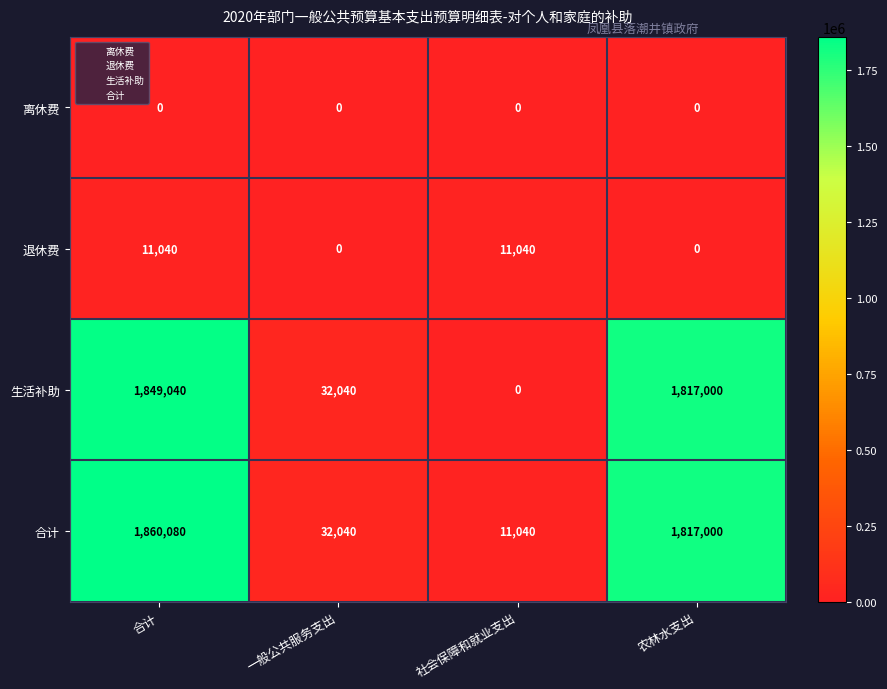

List the series in order of their peak value, highest first.

合计, 生活补助, 退休费, 离休费